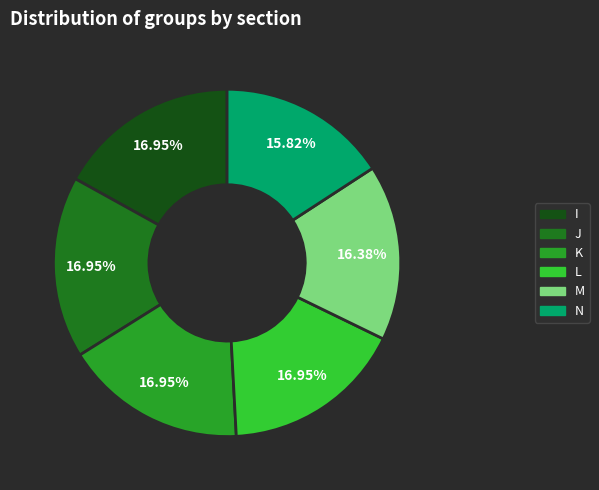

Which has a higher value, N or I?

I